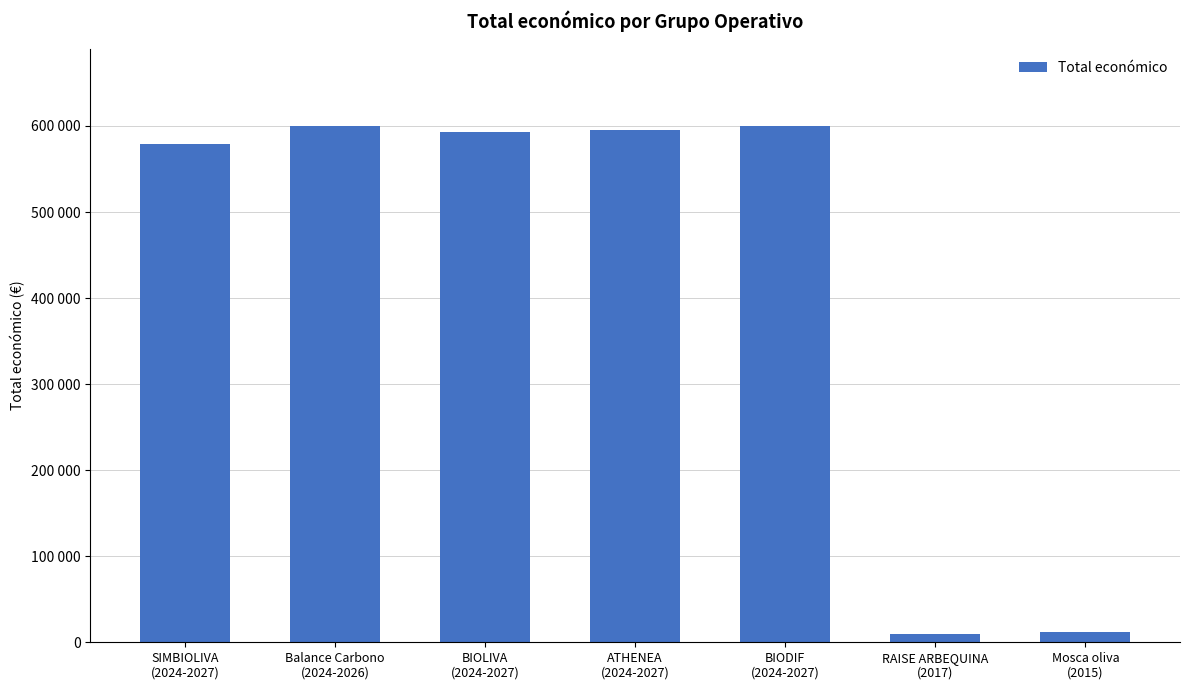

Which has a higher value, Balance Carbono
(2024-2026) or BIOLIVA
(2024-2027)?

Balance Carbono
(2024-2026)